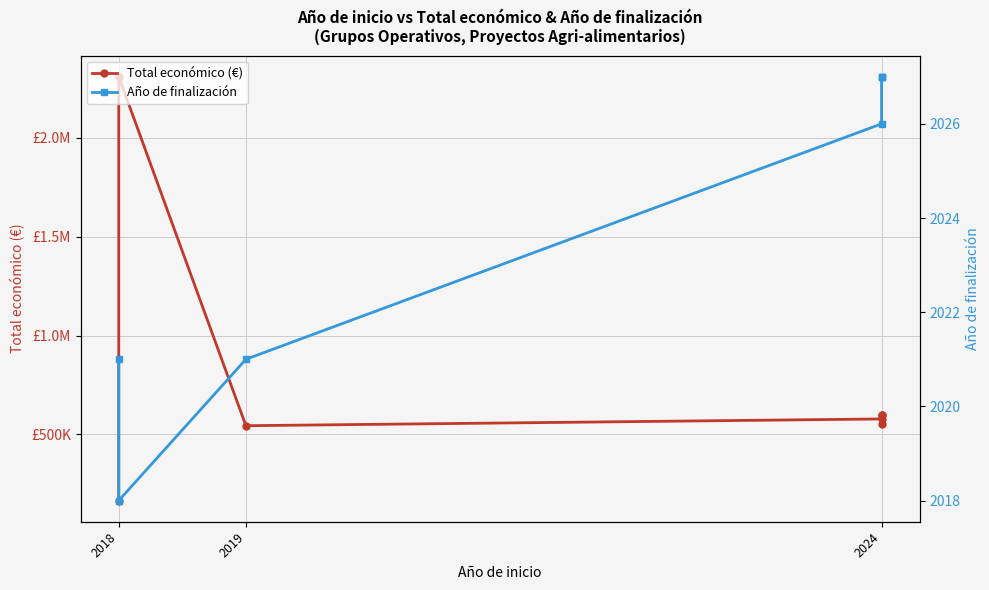

How many interior local valleys does the Año de finalización series have?

1